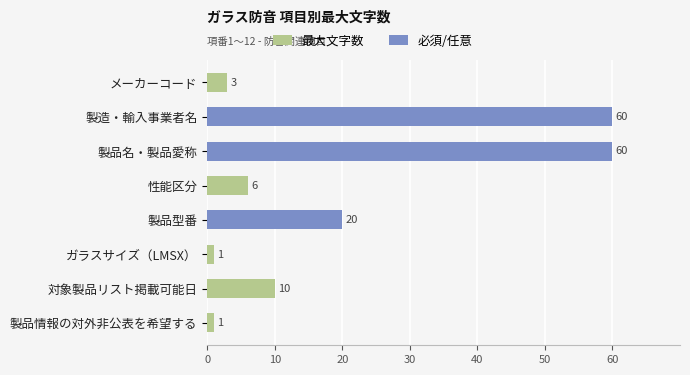

At how many categories does at least one series exceed 59?

2